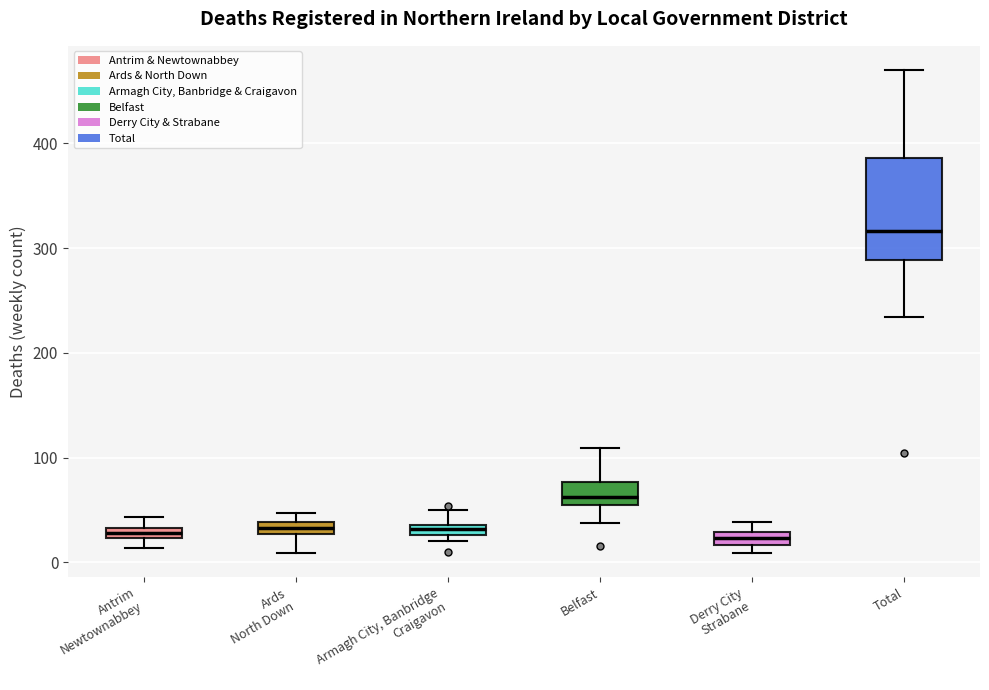

Where is the upper edge of the box for Derry City Strabane on the y-axis? The values are not printed on the chart, so give them approximately, as read against the axis.

30